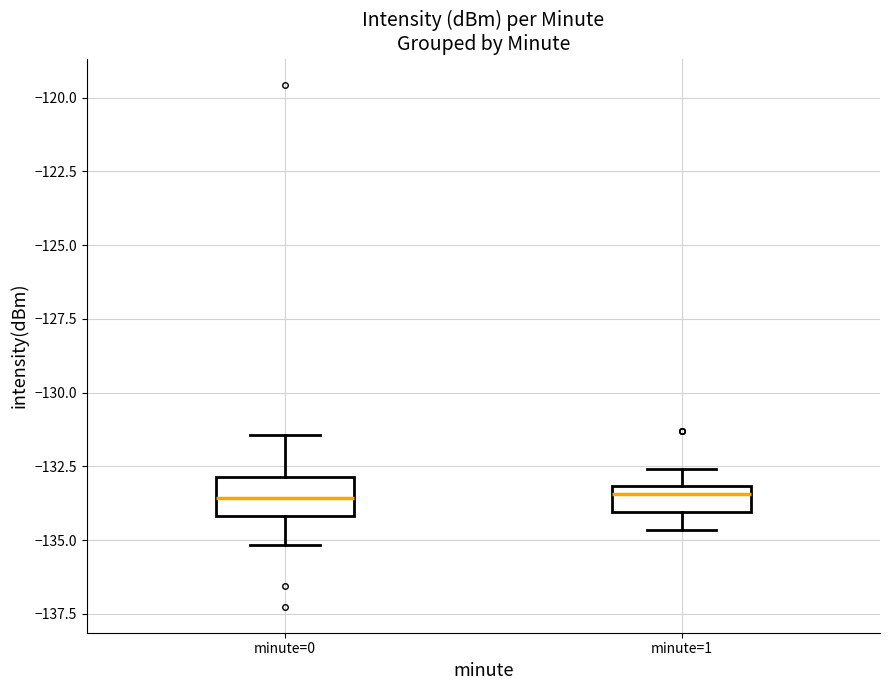

Reading left to right, read every box against the y-axis: the position of its median line, the range the box covers, and the ends of its whiskers. The values are not printed on the chart, so give them approximately, as read against the axis.

minute=0: median -133.5, box -134.0 to -133.0, whiskers -135.0 to -131.5
minute=1: median -133.5, box -134.0 to -133.0, whiskers -134.5 to -132.5